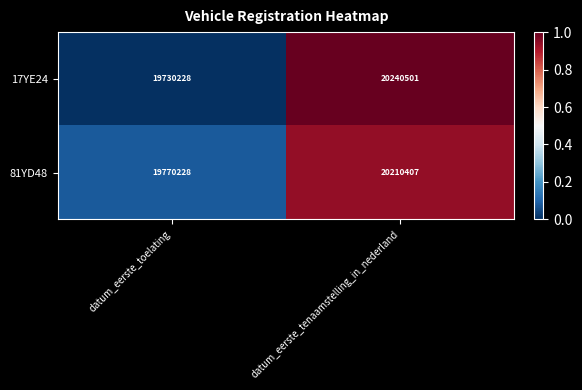

Reading right to left, extract all data points from this chart.

17YE24: datum_eerste_tenaamstelling_in_nederland=20240501	datum_eerste_toelating=19730228
81YD48: datum_eerste_tenaamstelling_in_nederland=20210407	datum_eerste_toelating=19770228